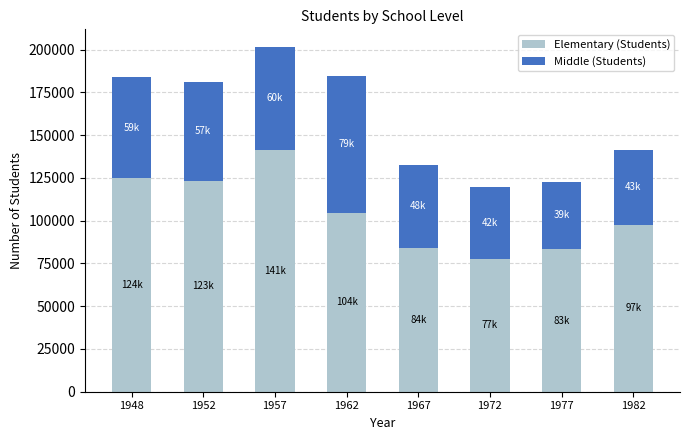

What are all the series names shown in the legend?

Elementary (Students), Middle (Students)